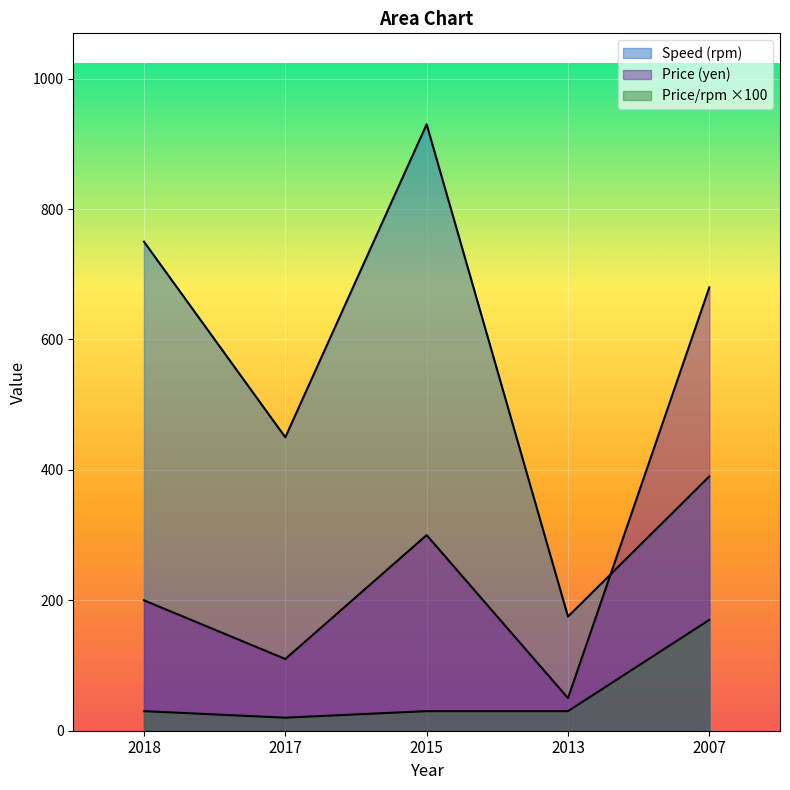

At which category does Price (yen) reach its first local valley?

2017